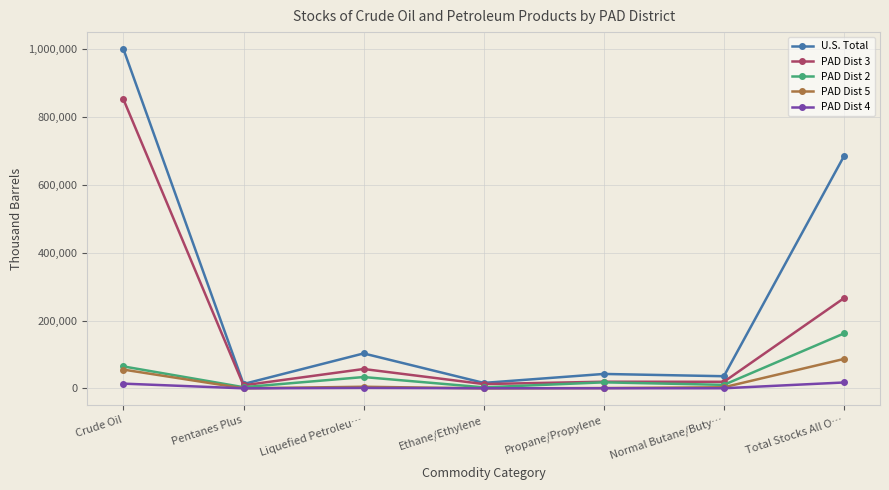

At which category does PAD Dist 3 reach its first local peak?

Liquefied Petroleu…